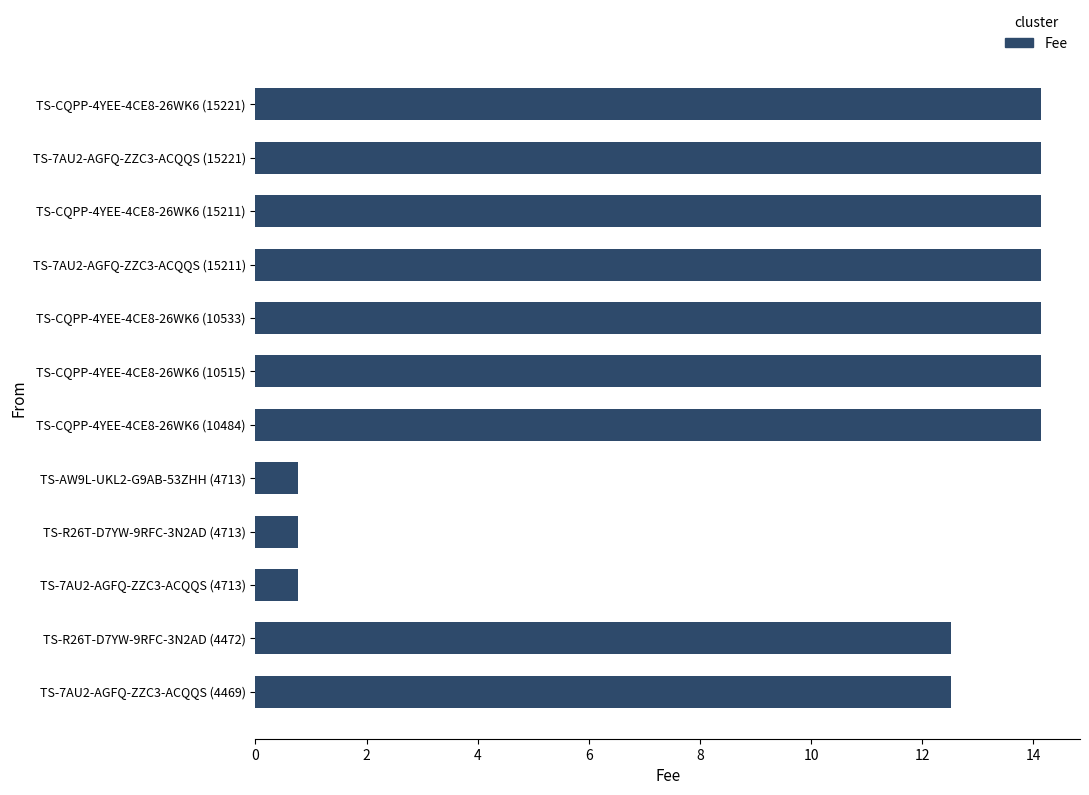

What is the greatest value displayed?

14.1